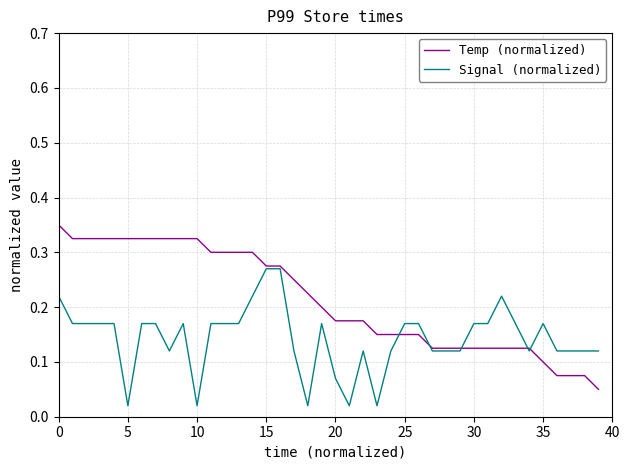

Which series has the largest total across all categories?

Temp (normalized)